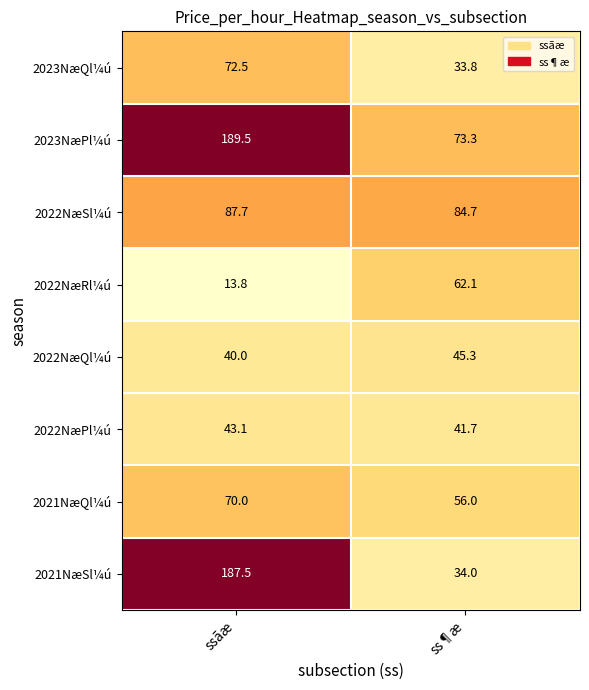

Rank the series at ss¶æ from lowest to highest value.

2023NæQl¼ú, 2021NæSl¼ú, 2022NæPl¼ú, 2022NæQl¼ú, 2021NæQl¼ú, 2022NæRl¼ú, 2023NæPl¼ú, 2022NæSl¼ú